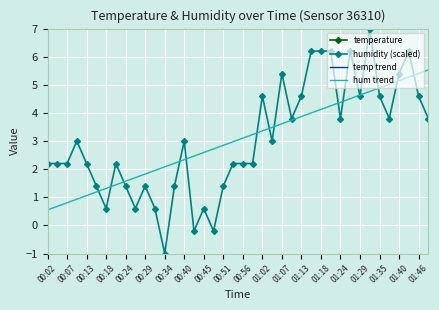

The temp trend series shows 6.4 at 29. True or false?

False